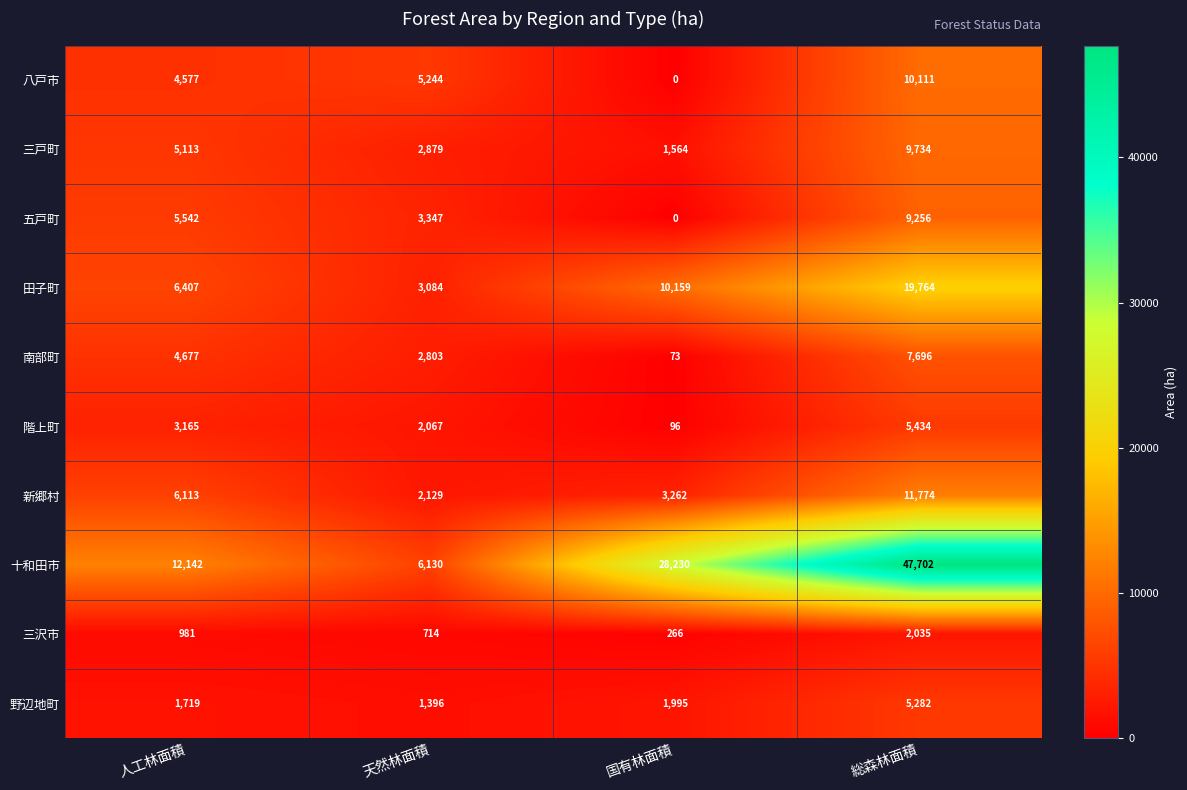

What is the difference between the 南部町 values at 総森林面積 and 人工林面積?

3019